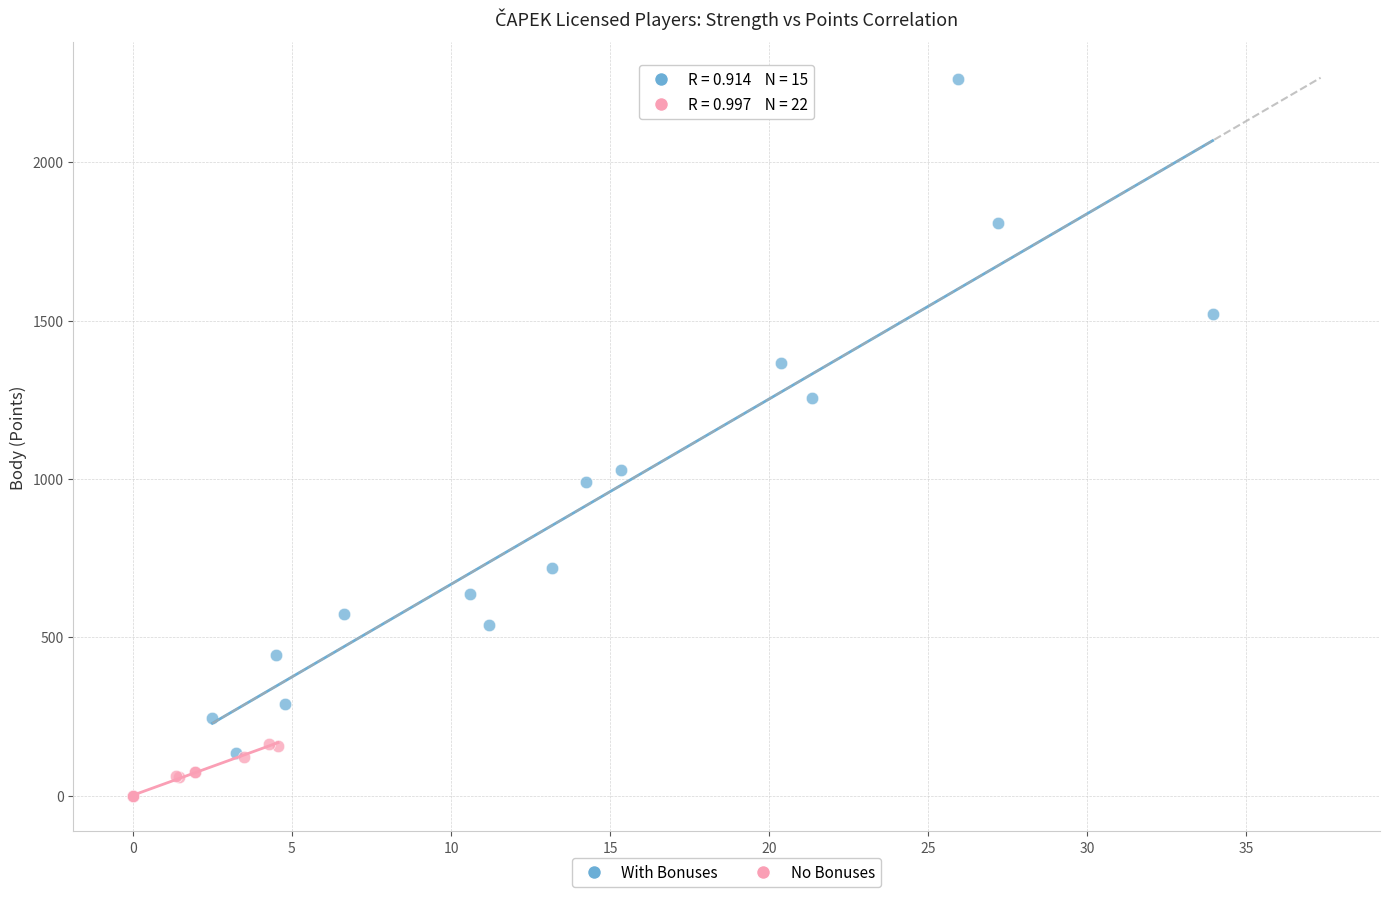

Which series has the widest spread of Y values?

With Bonuses